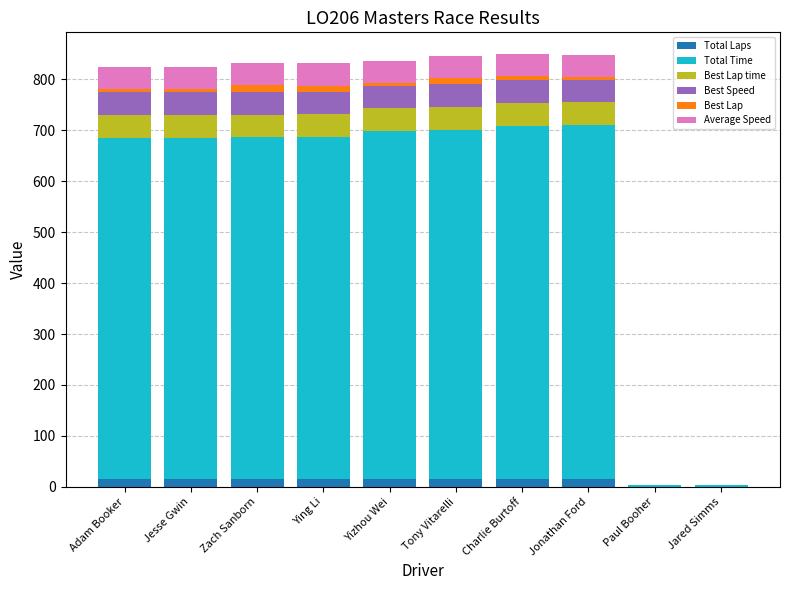

Between Zach Sanborn and Ying Li, which series saw the biggest shift?

Best Lap